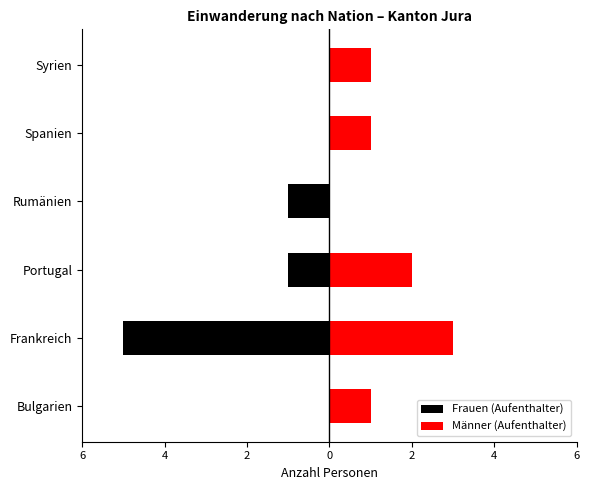

What is the value of the Männer (Aufenthalter) bar at the 3rd from the left?

2